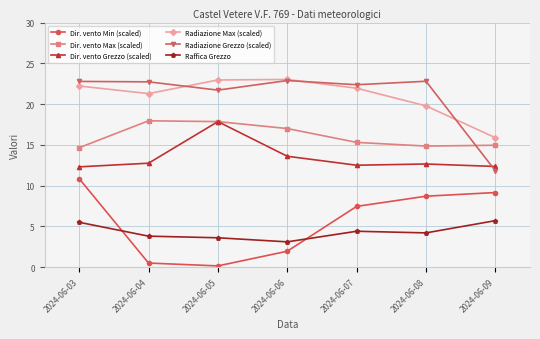

Does the chart display data point markers on the line(s)?

Yes